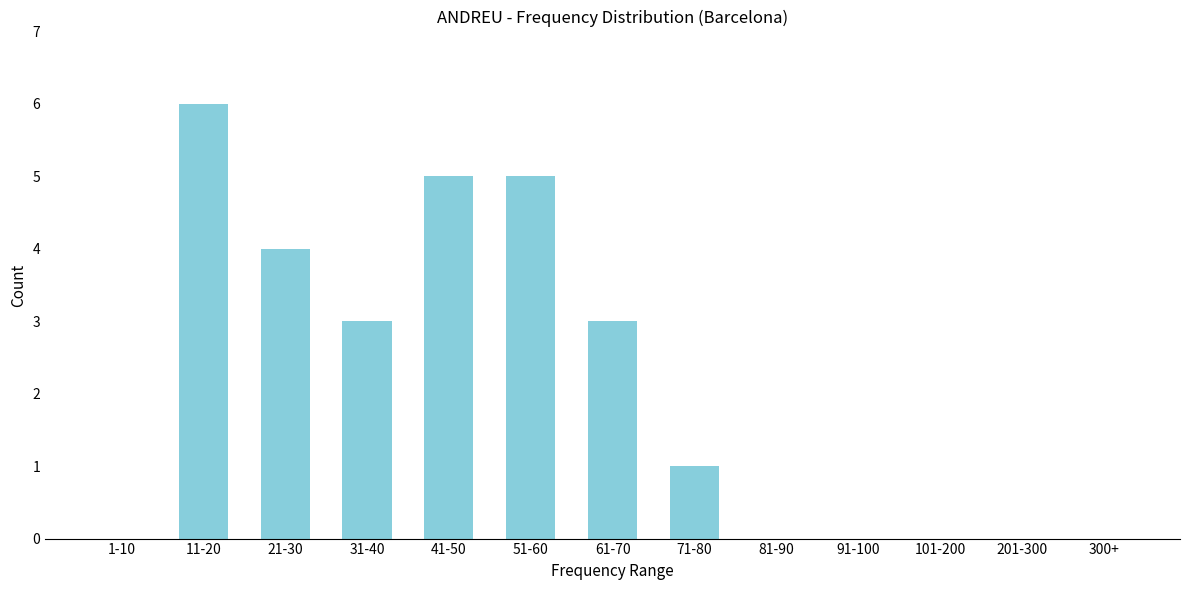

Reading left to right, transcribe all the data shown in this chart.

1-10=0	11-20=6	21-30=4	31-40=3	41-50=5	51-60=5	61-70=3	71-80=1	81-90=0	91-100=0	101-200=0	201-300=0	300+=0